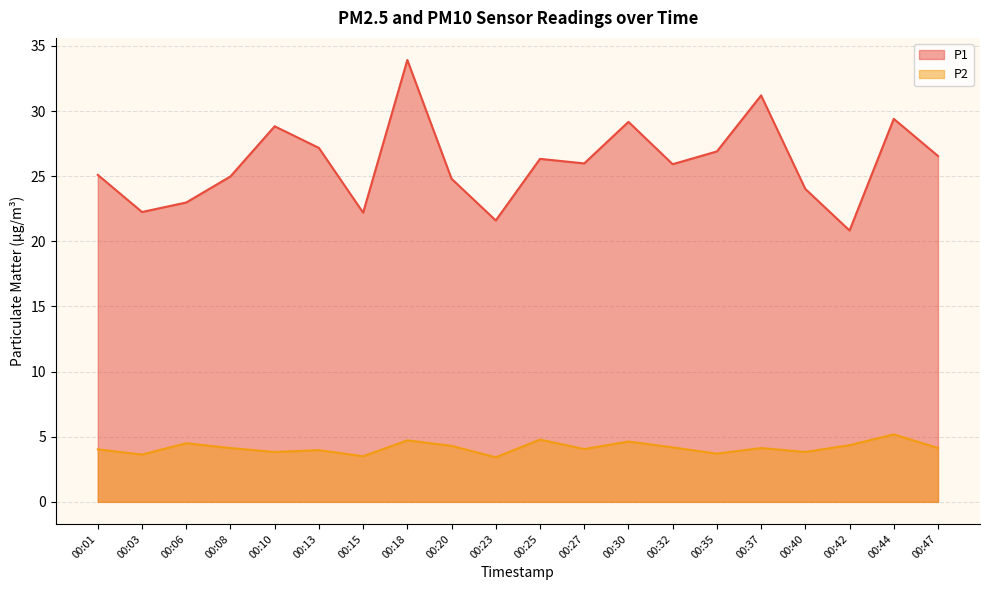

List the series in order of their peak value, highest first.

P1, P2